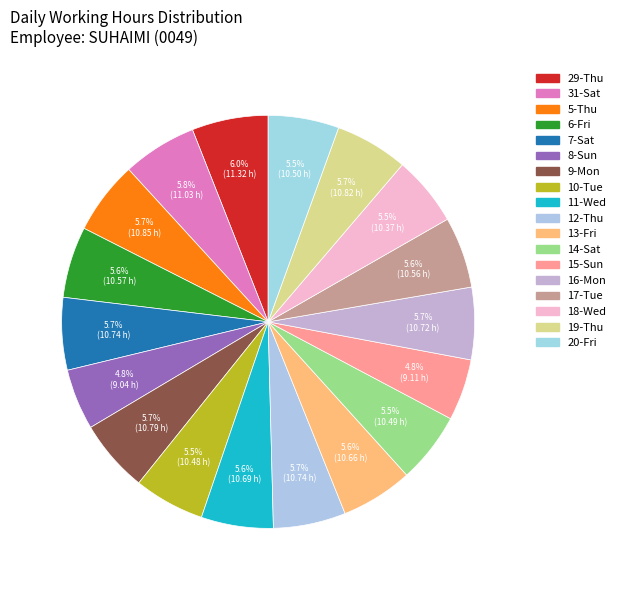

Approximately how many times larger is the value at 14-Sat compared to 16-Mon?

1.0